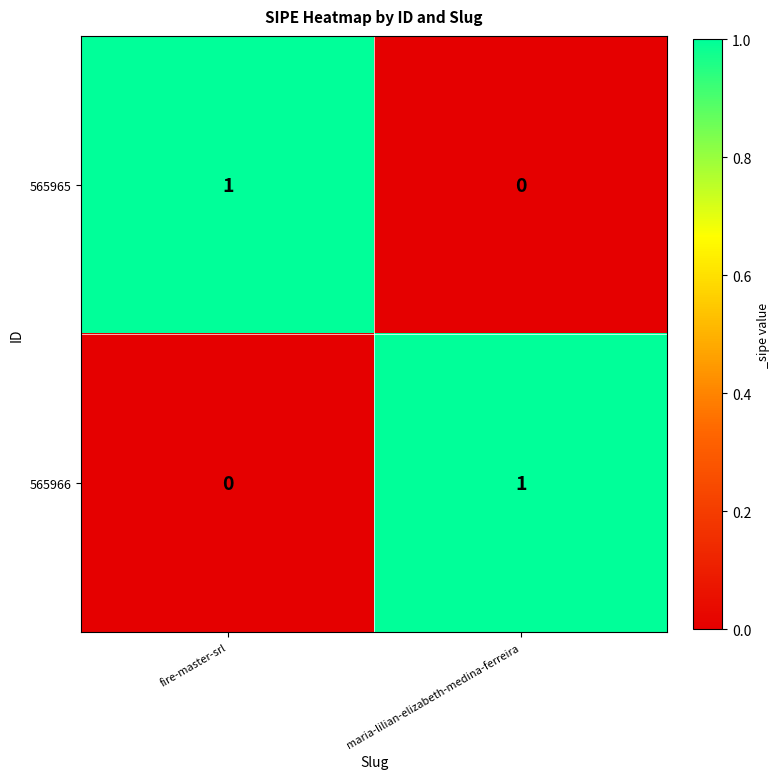

Reading right to left, transcribe all the data shown in this chart.

565965: 0	1
565966: 1	0